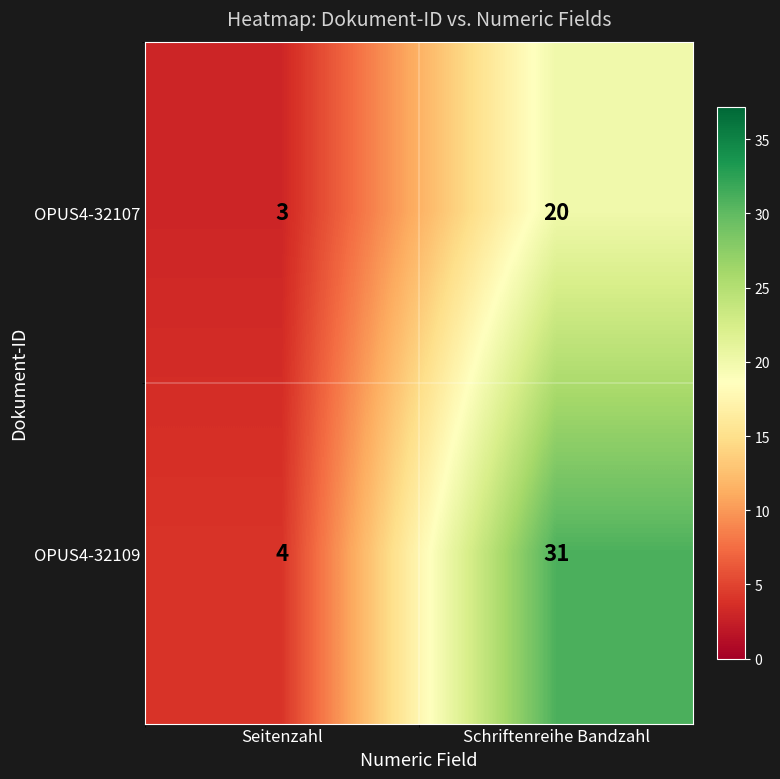

Is it true that OPUS4-32109 equals 31 at Schriftenreihe Bandzahl?

True